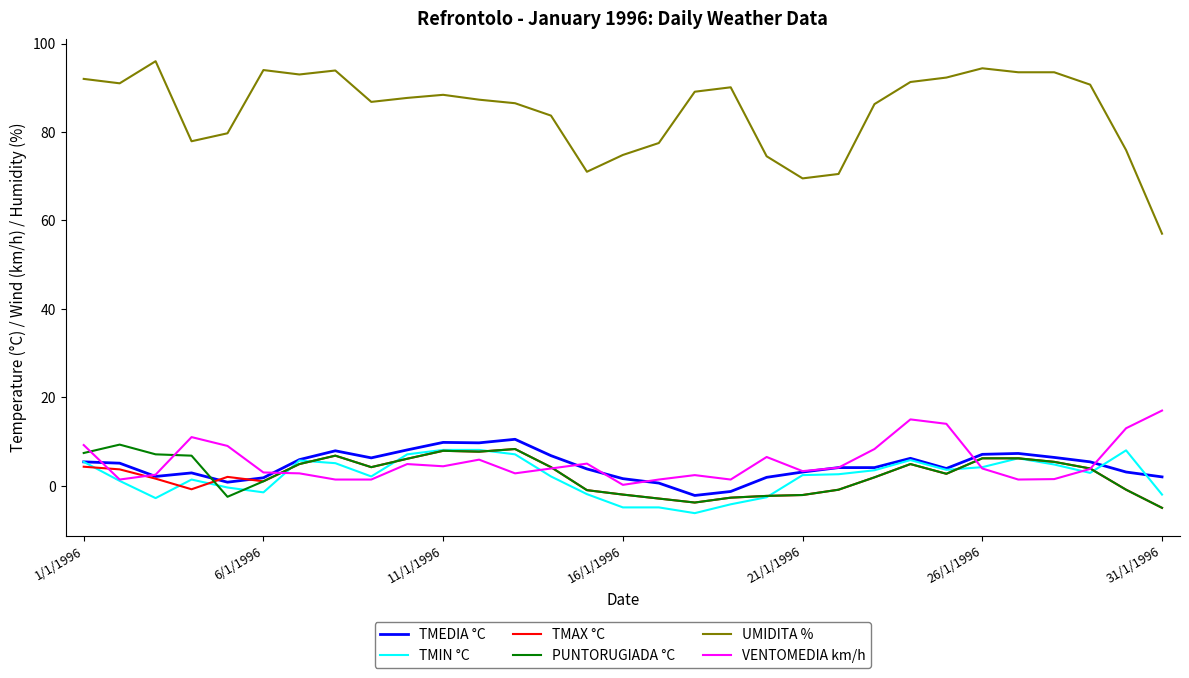

What is the greatest value displayed?

96.0